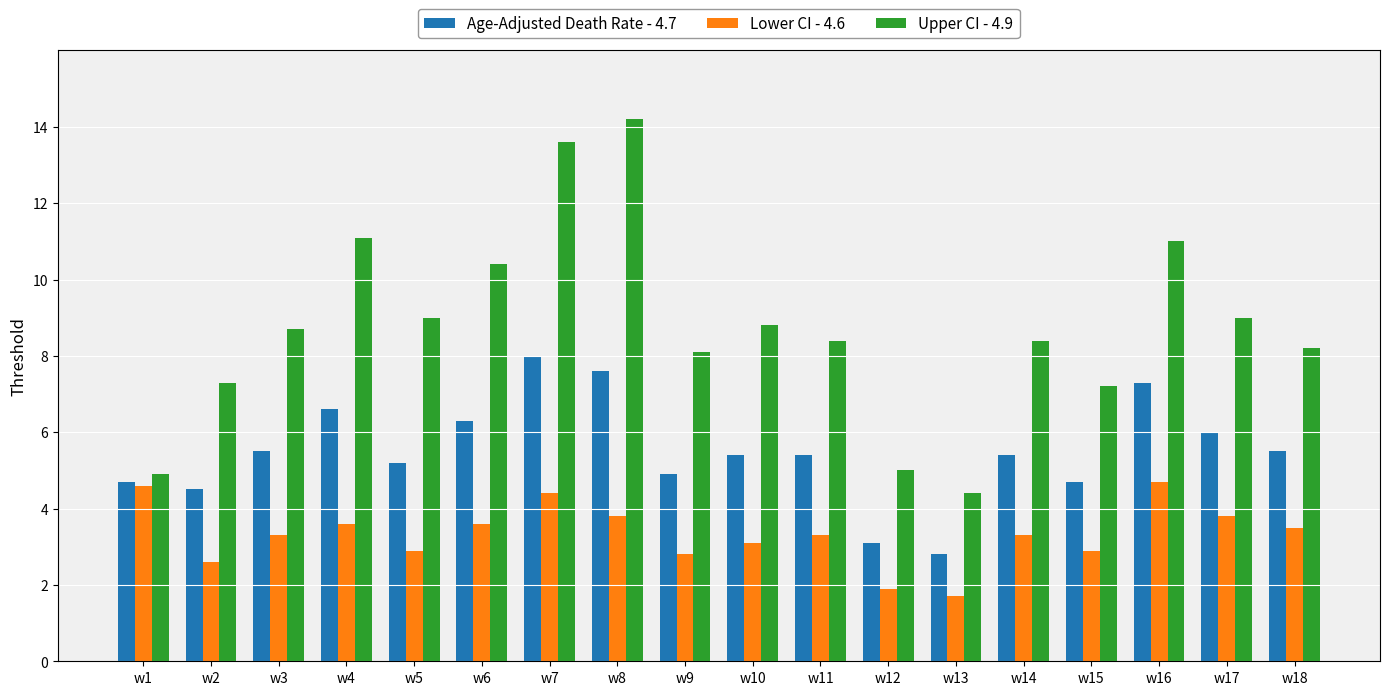

Is the value of Lower CI - 4.6 at w18 greater than the value of Upper CI - 4.9 at w14?

No